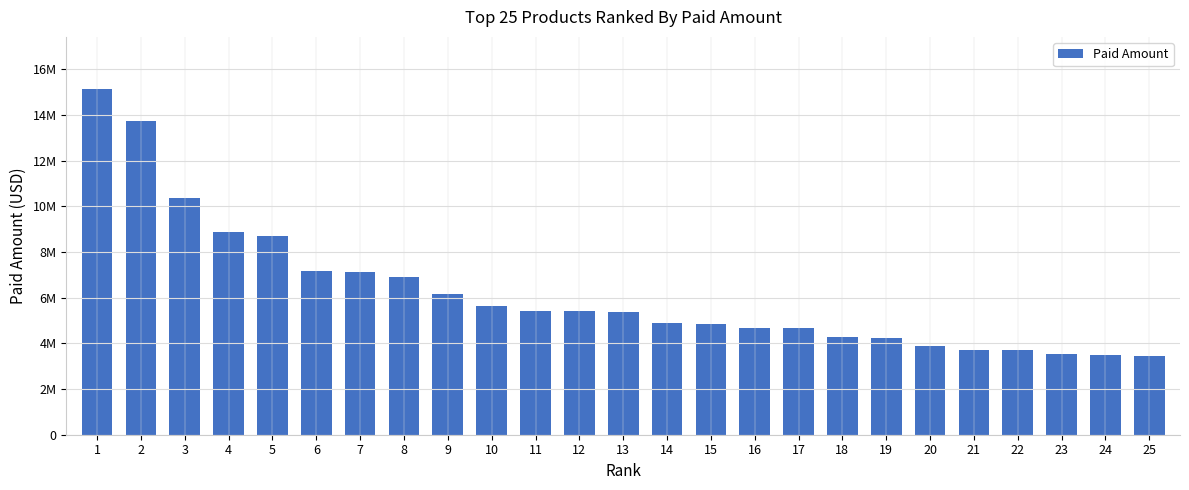

What is the difference between the values at 10 and 4?

3248971.4